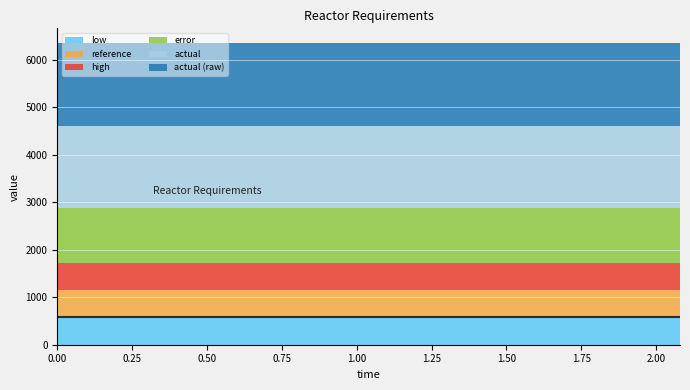

What is the maximum value for actual?

1732.1